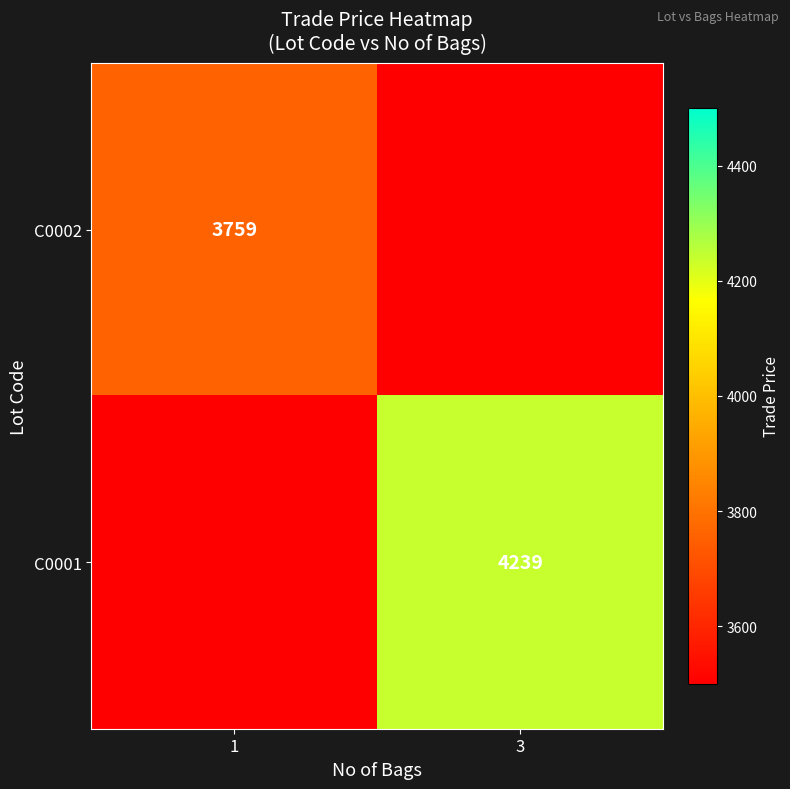

Is it true that C0001 equals 4239 at 3?

True